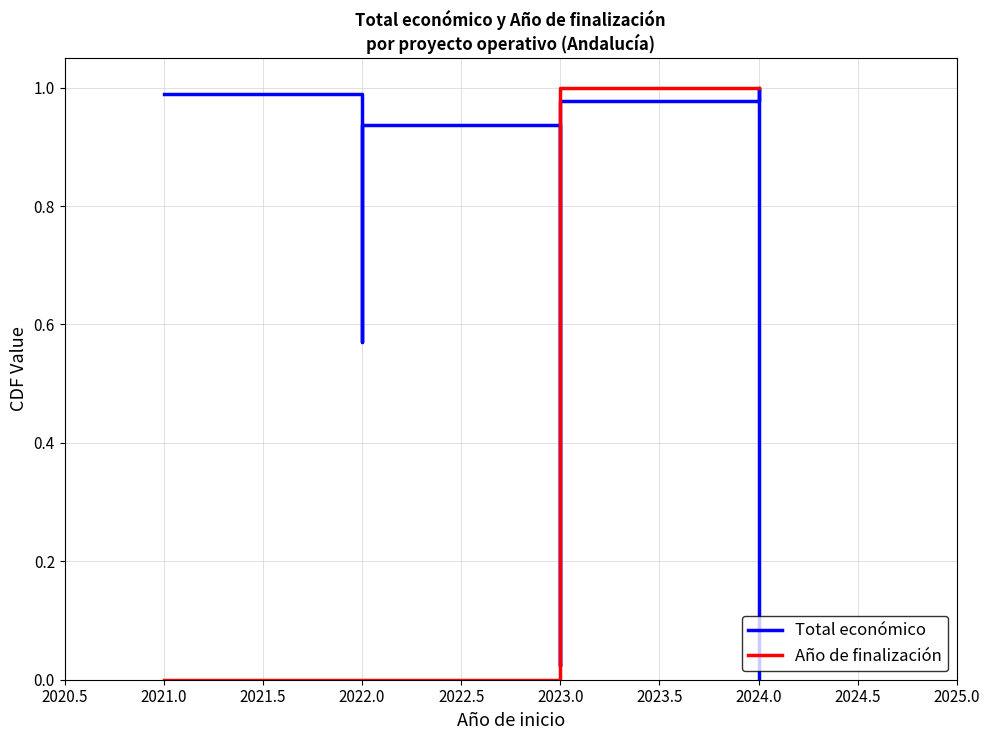

Is the value of Año de finalización at 2024.0 greater than the value of Total económico at 2024.0?

Yes